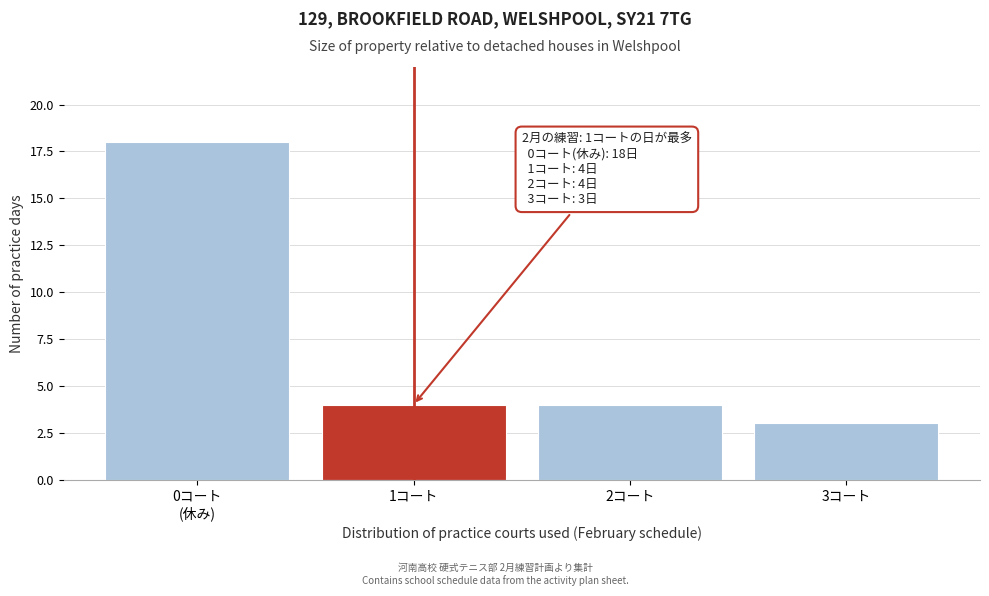

Reading right to left, list all the values displayed in this chart.

3	4	4	18